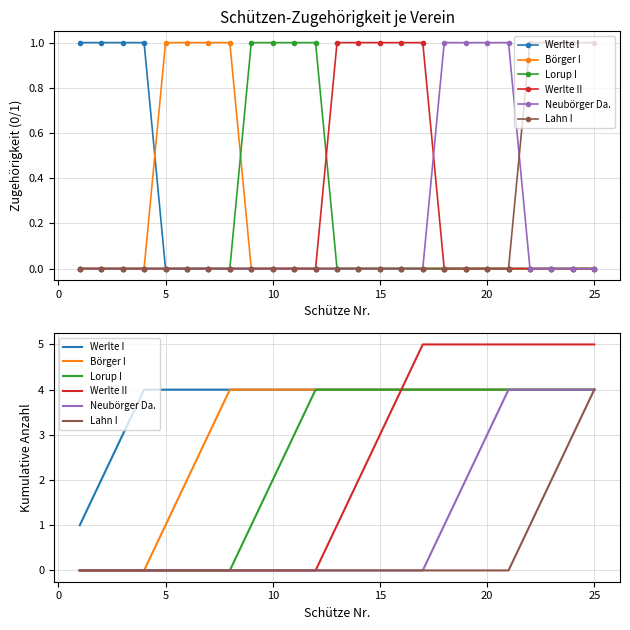

What are all the series names shown in the legend?

Werlte I, Börger I, Lorup I, Werlte II, Neubörger Da., Lahn I